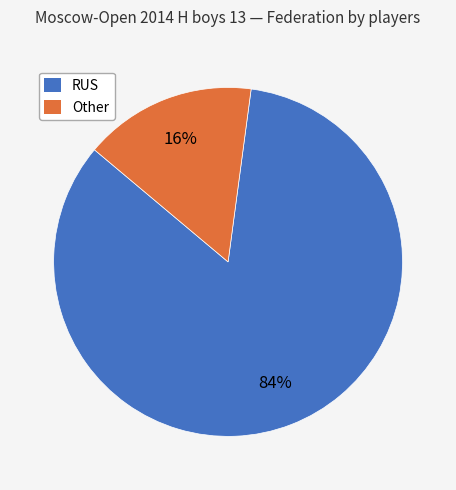

To the nearest percent, what is the difference between the RUS and Other slice percentages?

68%